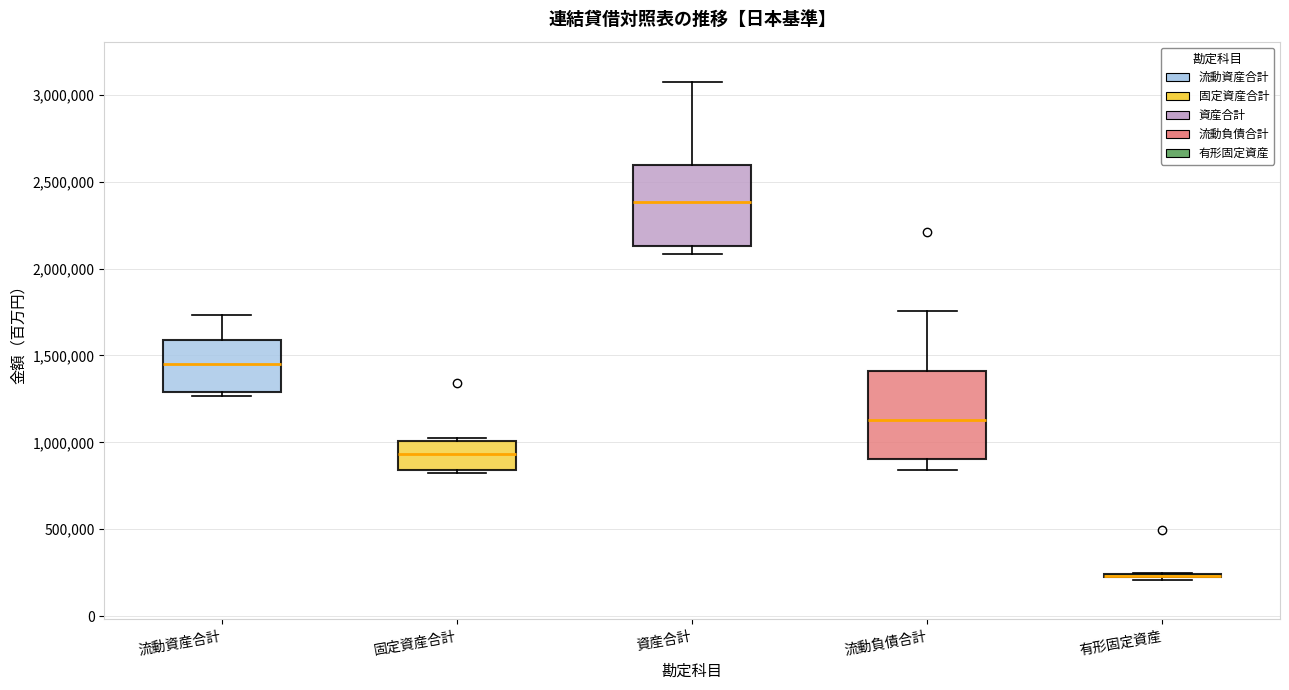

Where does the upper whisker of the box for 流動資産合計 end on the y-axis? The values are not printed on the chart, so give them approximately, as read against the axis.

1750000